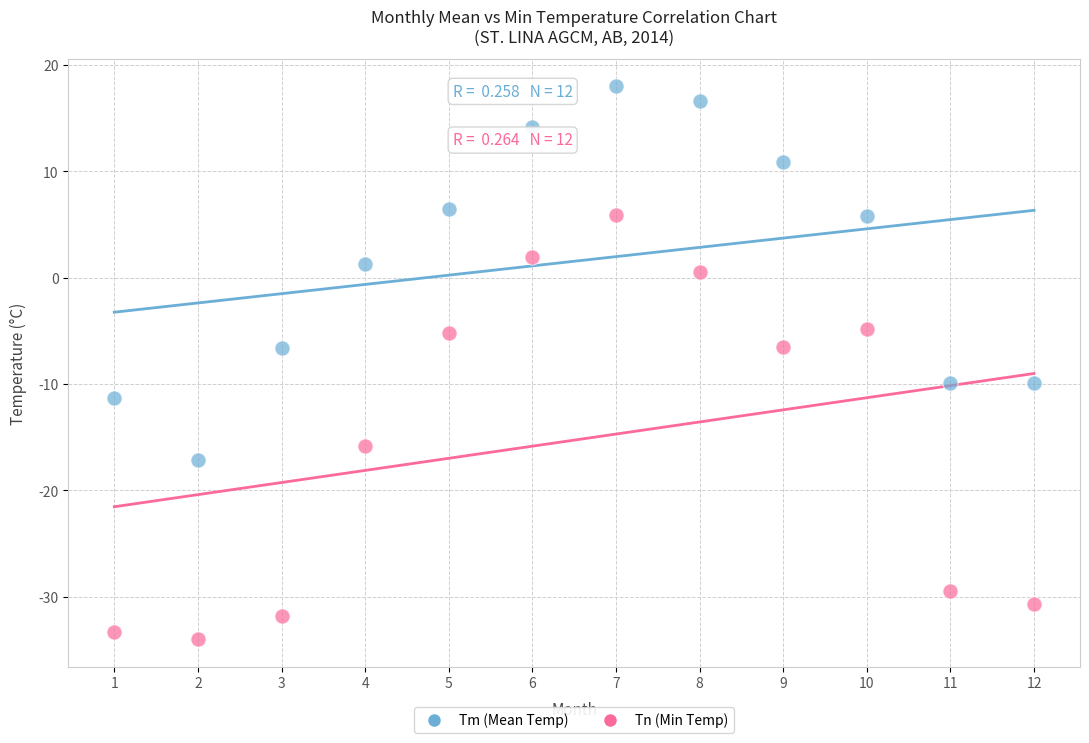

In the Tn (Min Temp) series, what Y value is closest to -14?

-15.8